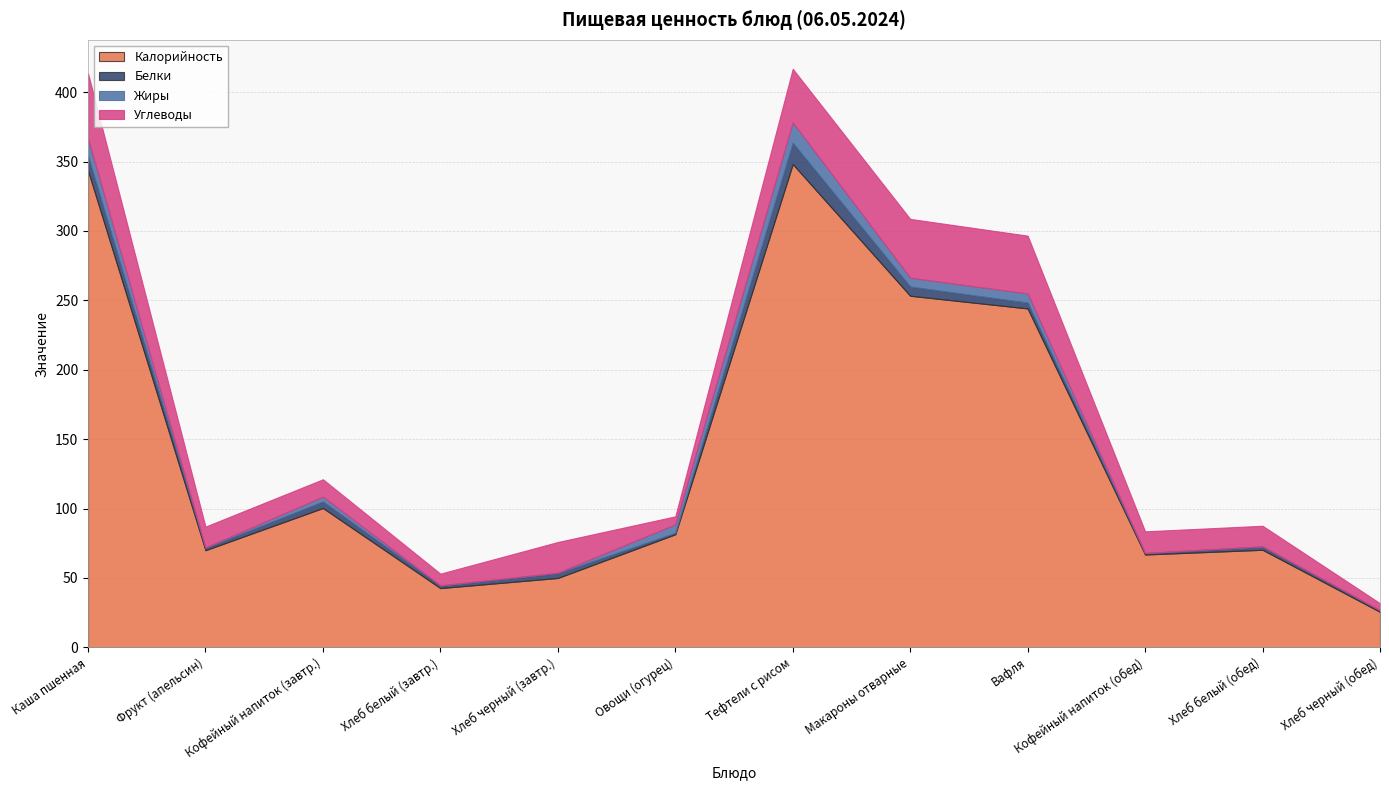

What is the difference between the maximum and minimum values in the Углеводы series?

42.0